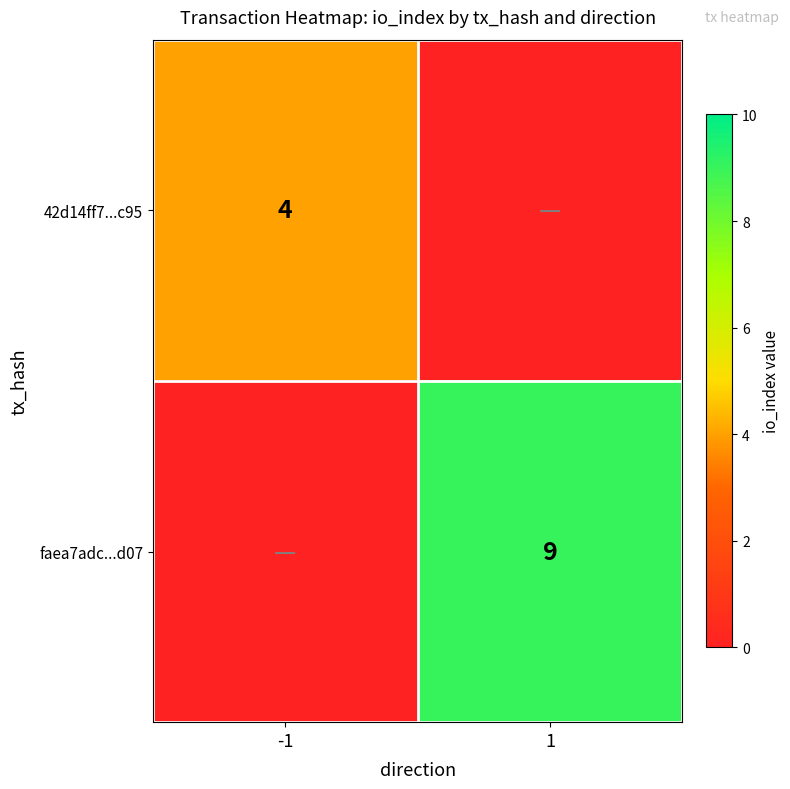

Is it true that 42d14ff7...c95 equals 4 at -1?

True